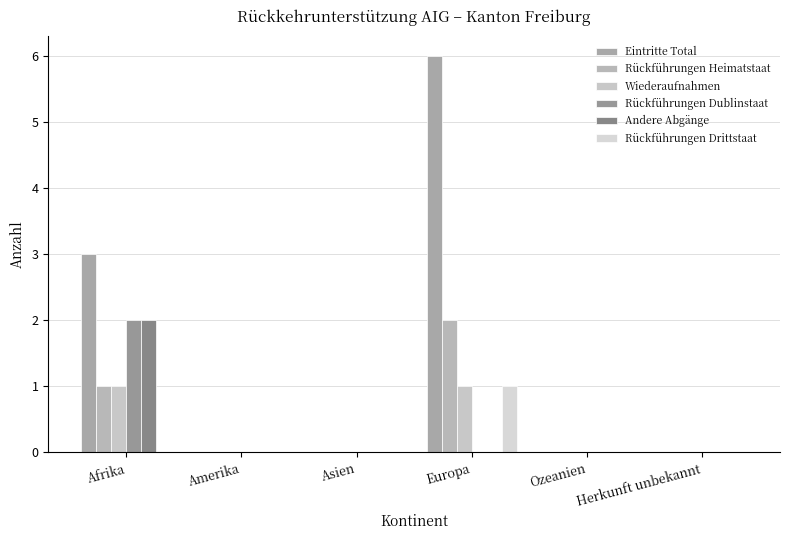

Rank the series by their maximum value, from lowest to highest.

Wiederaufnahmen, Rückführungen Drittstaat, Rückführungen Heimatstaat, Rückführungen Dublinstaat, Andere Abgänge, Eintritte Total